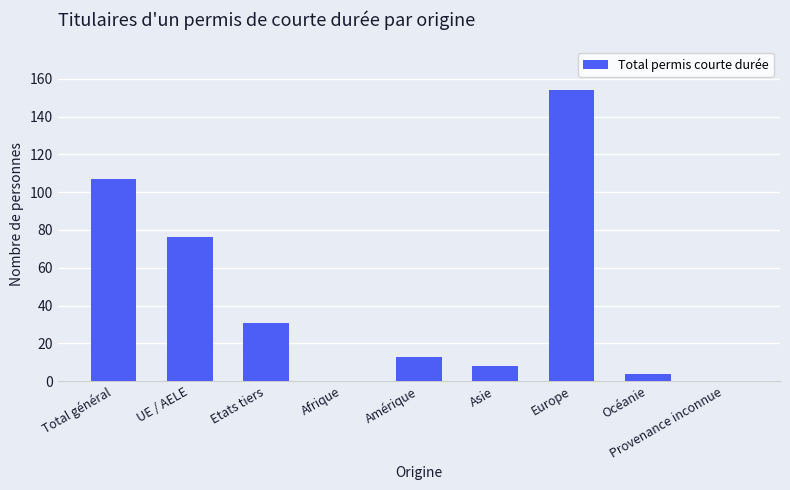

What is the sum of the values at Amérique and Océanie?

17